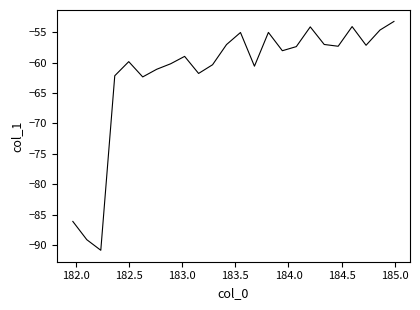

What is the maximum value shown in the chart?

-53.2